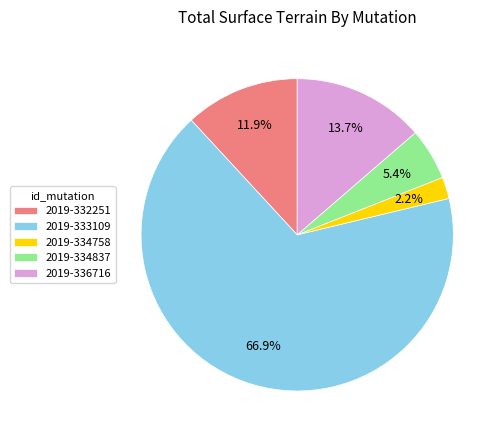

Rank the categories by value from highest to lowest.

2019-333109, 2019-336716, 2019-332251, 2019-334837, 2019-334758